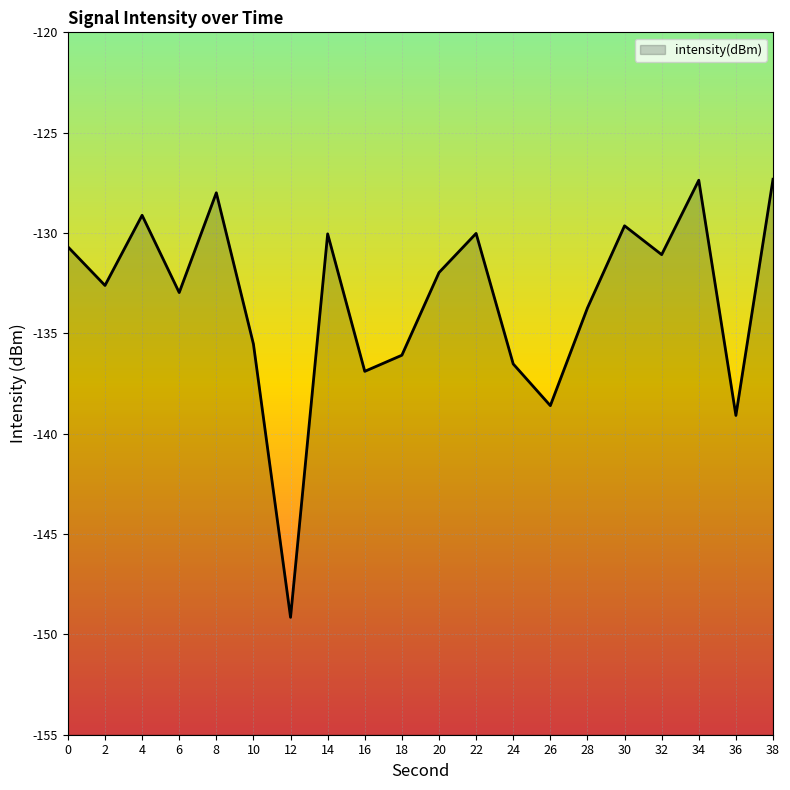

List the labels in order of value, smallest first.

12, 36, 26, 16, 24, 18, 10, 28, 6, 2, 20, 32, 0, 14, 22, 30, 4, 8, 34, 38